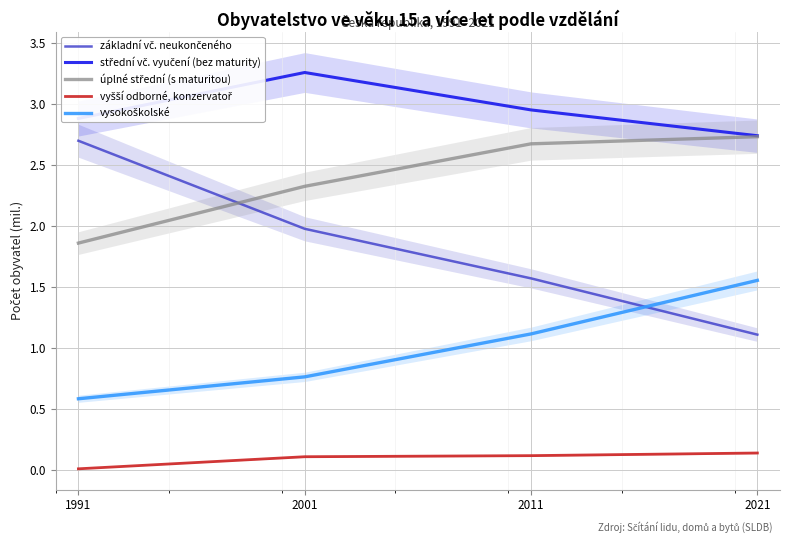

Between 1991 and 2021, which is larger?

1991